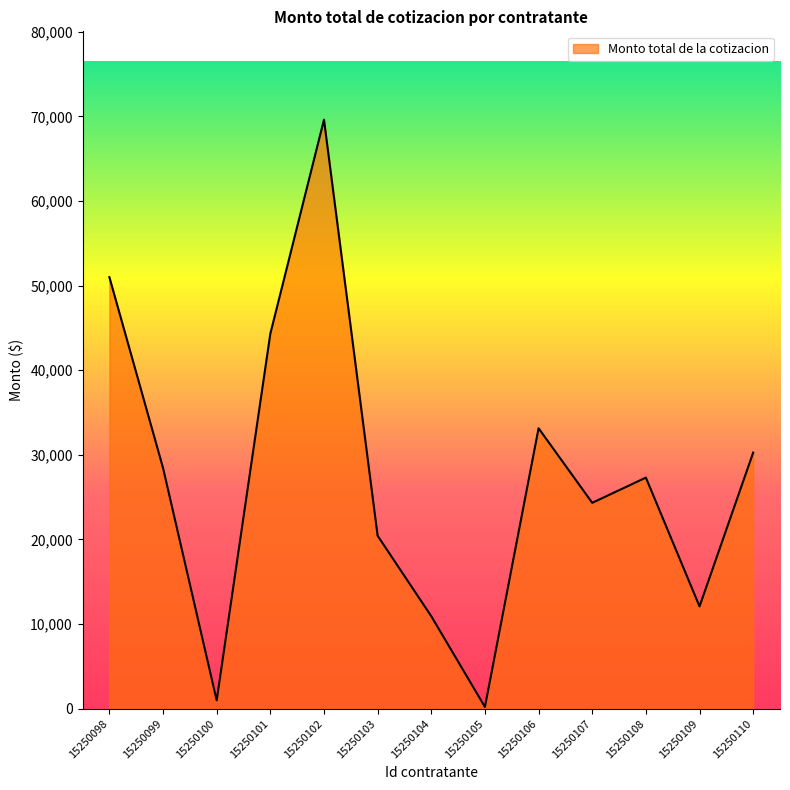

Where is the first local maximum?

15250102